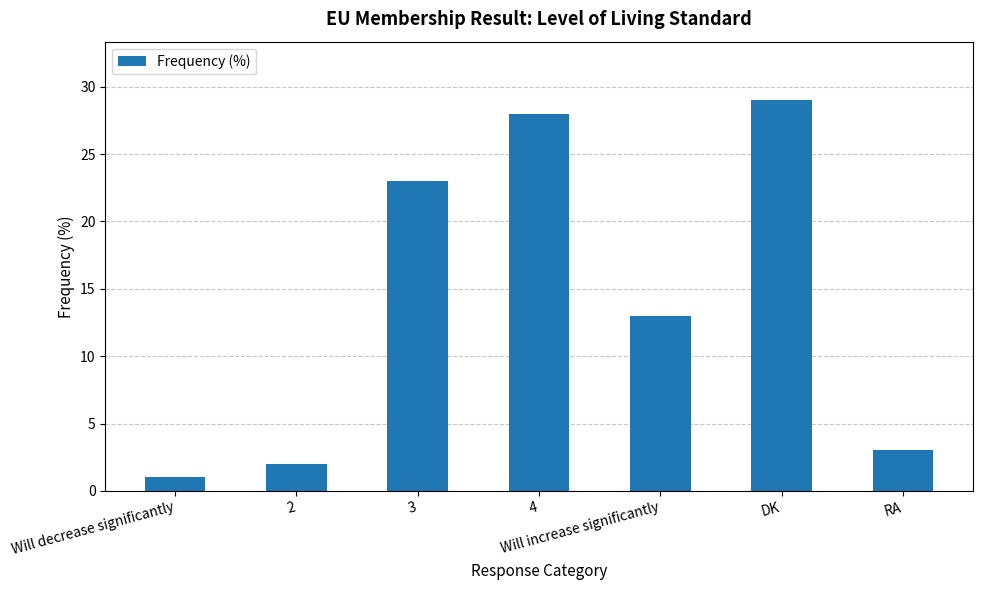

Which label corresponds to the largest value in the chart?

DK